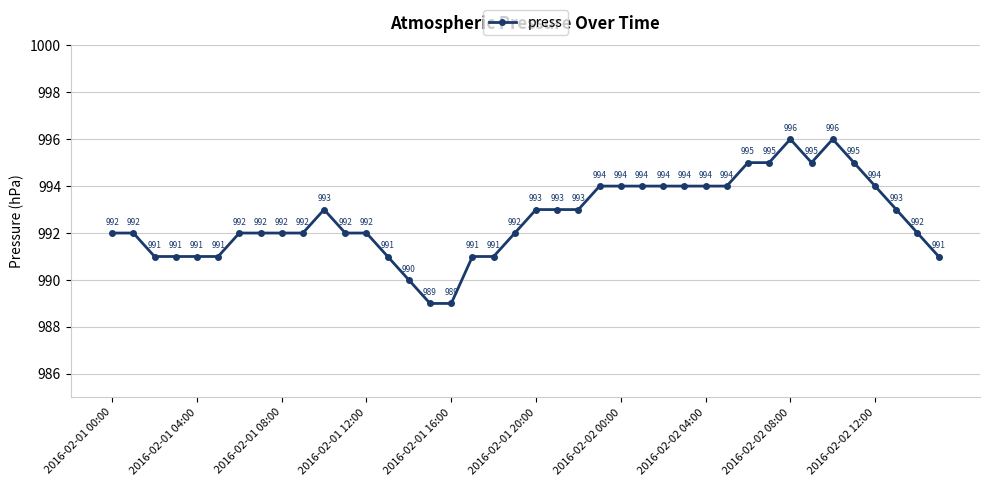

What is the value of the 33rd point from the left?

996